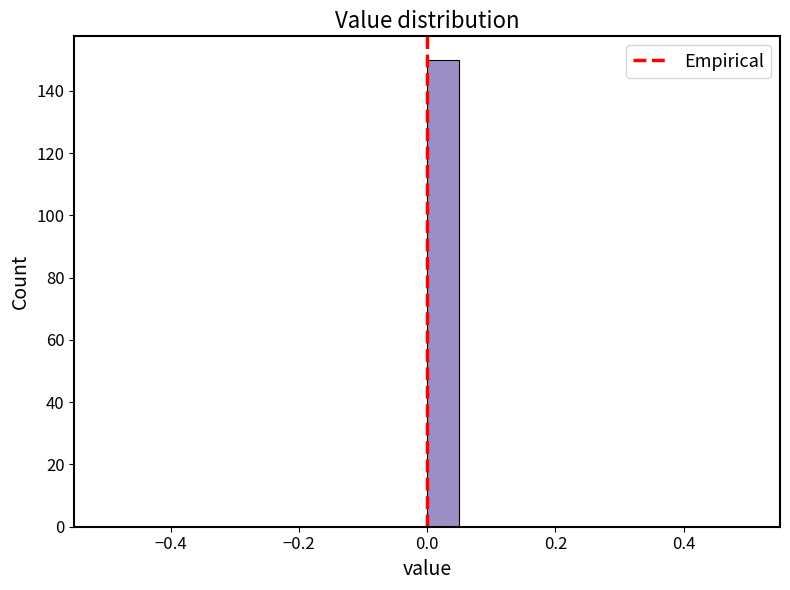

Around what value on the x-axis is the tallest bar? Give the approximate position of its centre, as read against the axis.

0.02